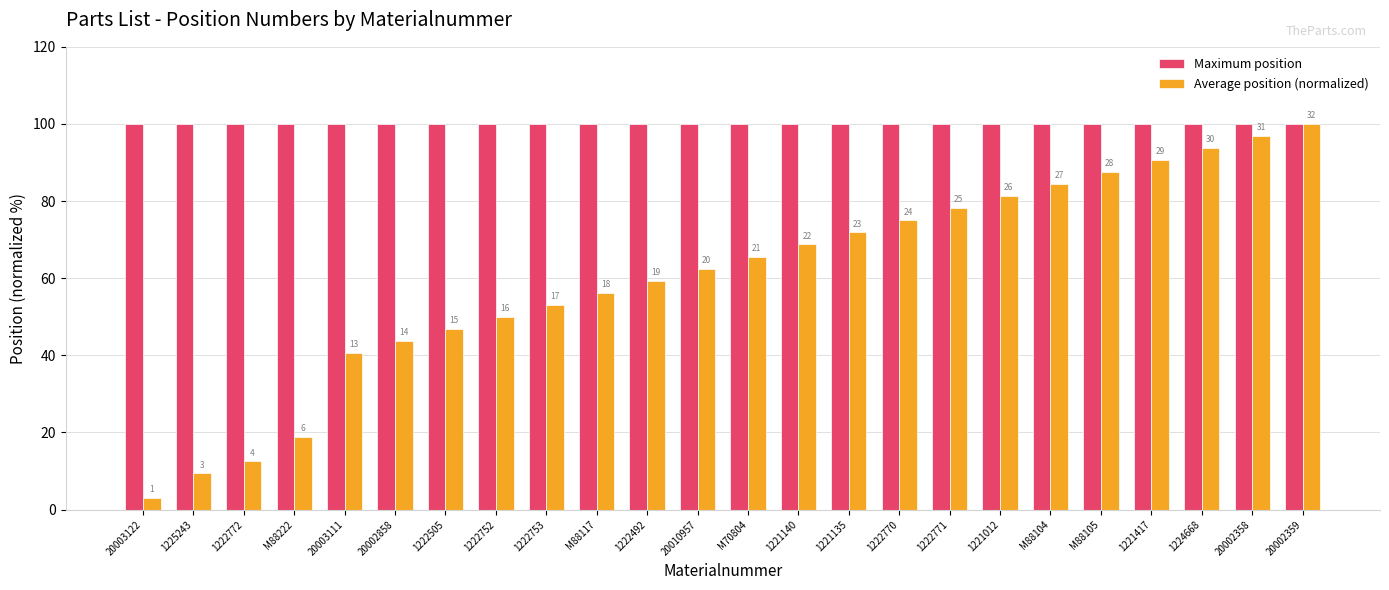

What are all the series names shown in the legend?

Maximum position, Average position (normalized)